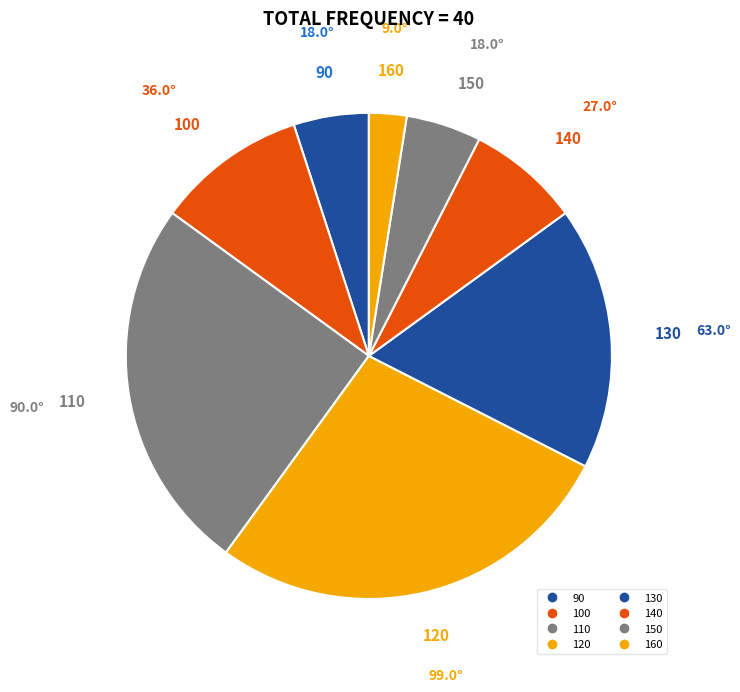

To the nearest percent, what percentage of the pie is 150?

5%